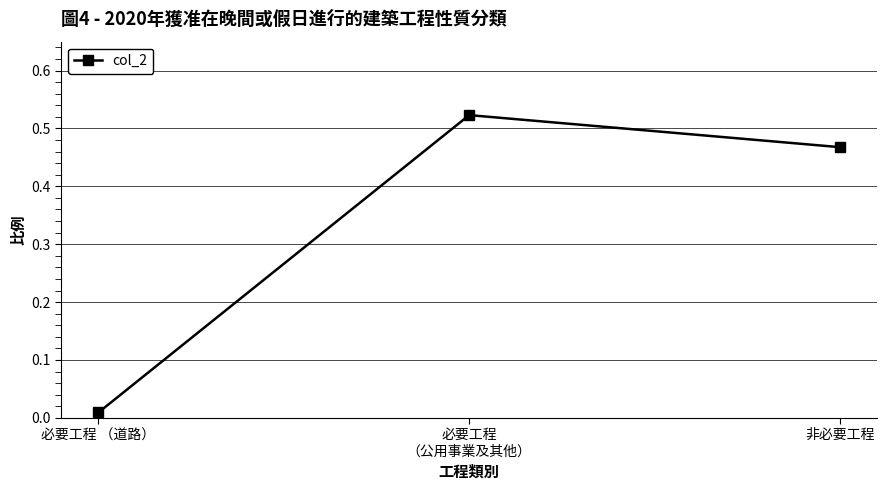

What is the average value?

0.3